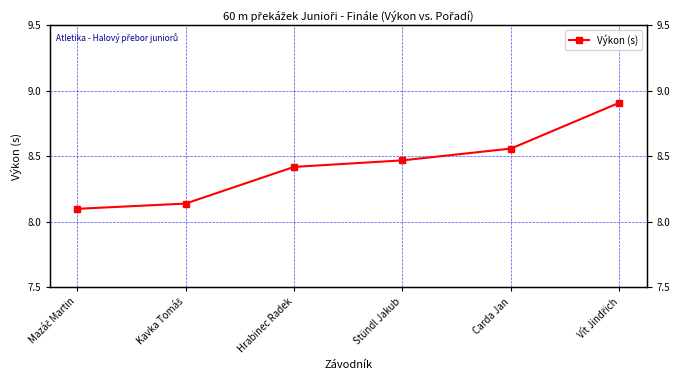

Does the chart have visible grid lines?

Yes